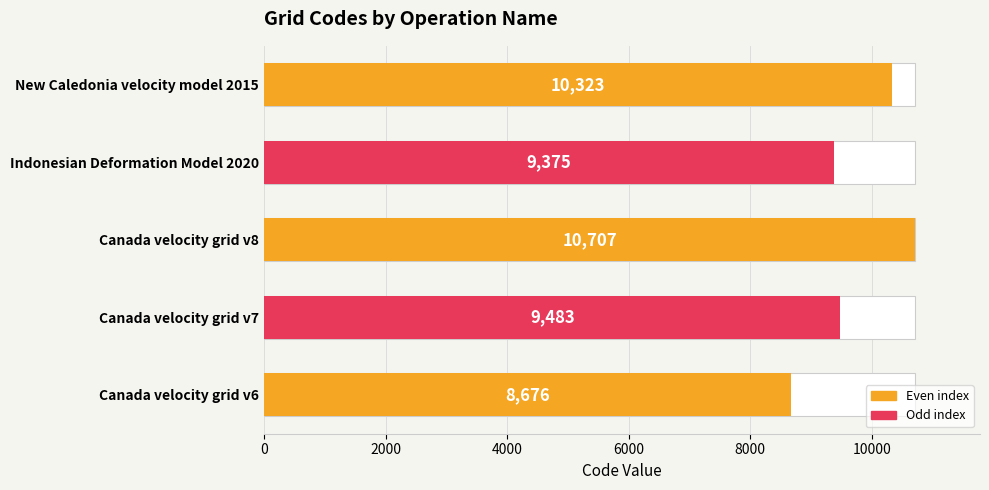

Is it true that the value at Indonesian Deformation Model 2020 is 9375?

True